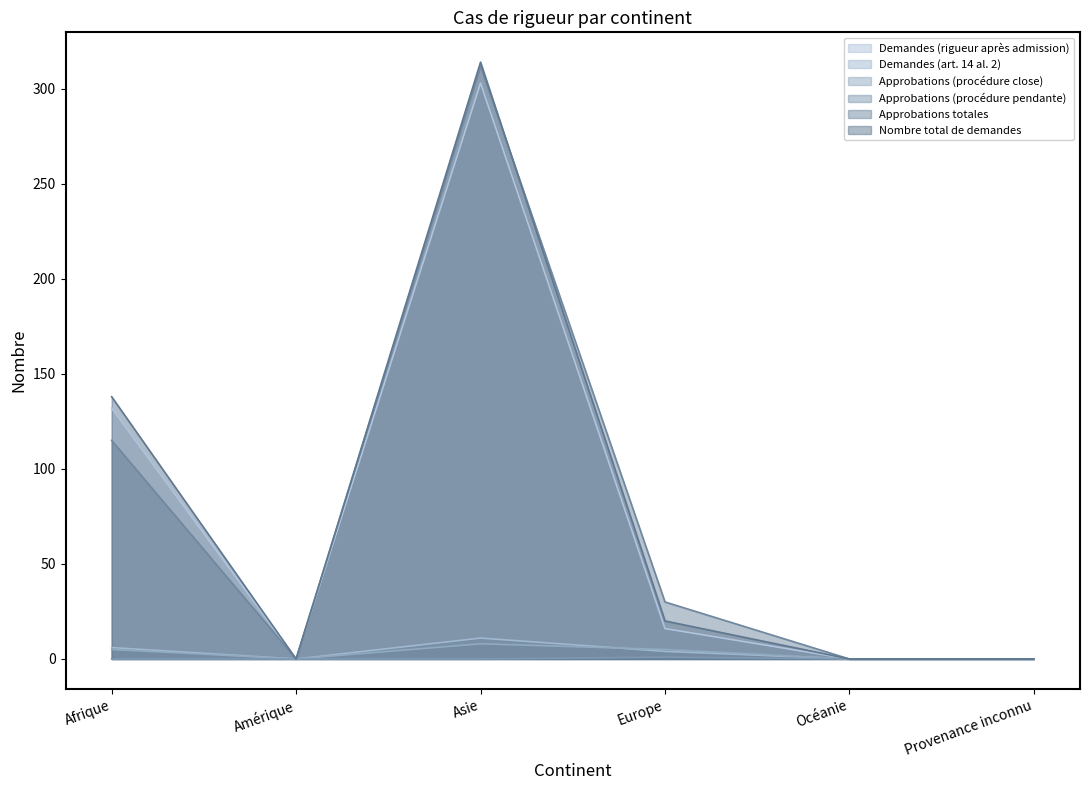

Which series has the largest total across all categories?

Nombre total de demandes